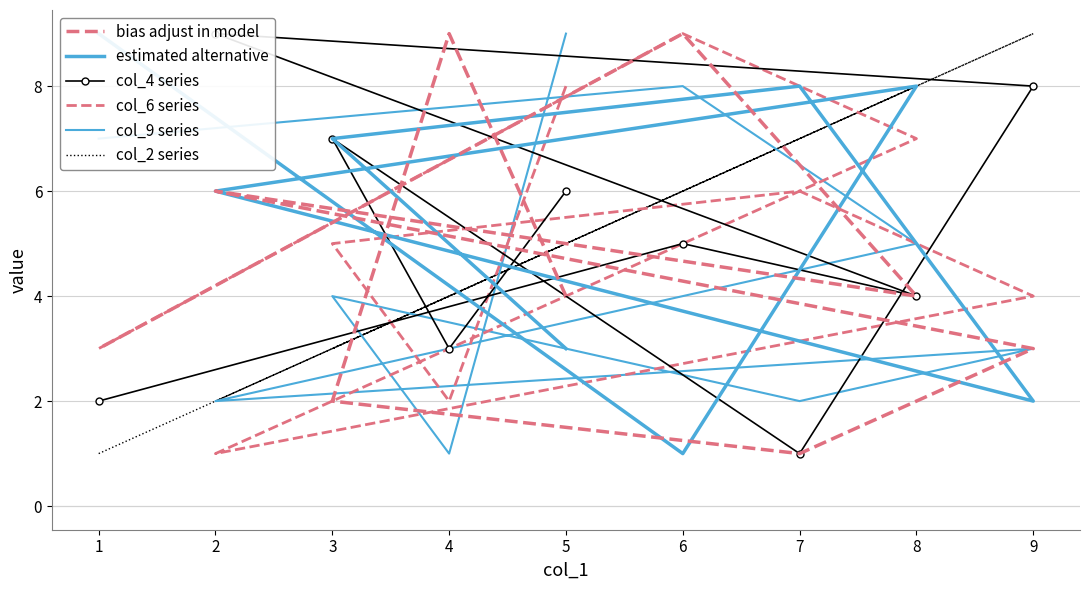

What is the value of the col_9 series point at the 1st from the left?

9